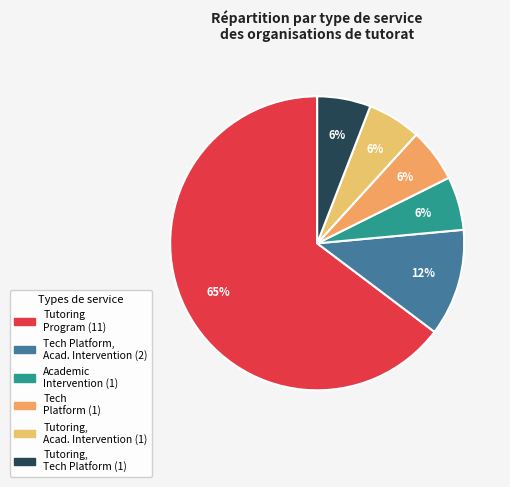

How many segments does this pie chart have?

6